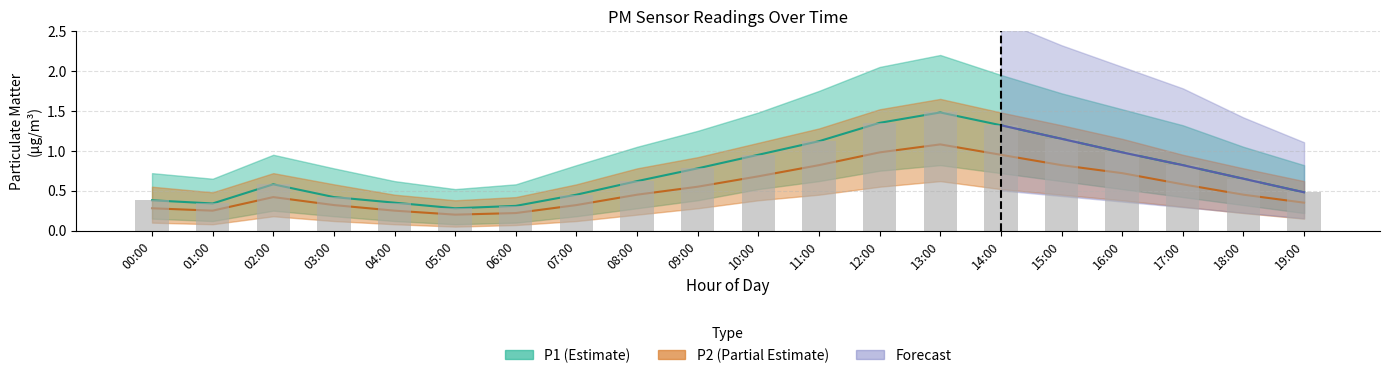

What is the change in value from 11:00 to 18:00?

-0.5